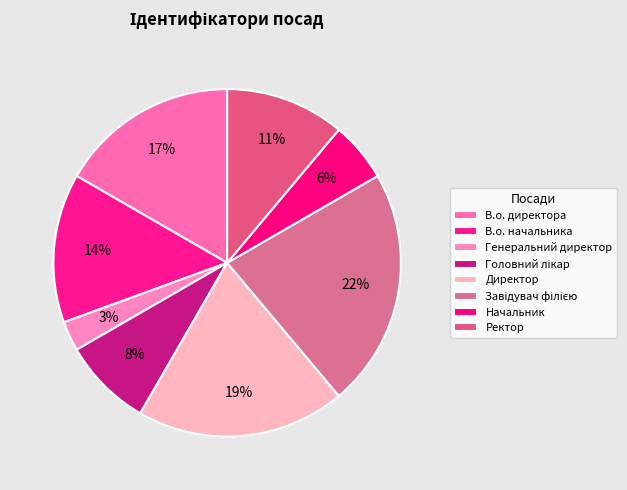

To the nearest percent, what is the average slice percentage?

12%